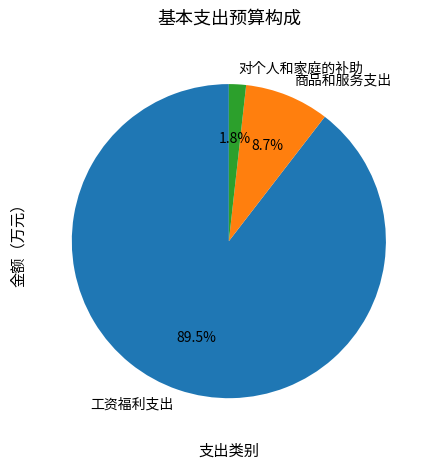

How many segments does this pie chart have?

3